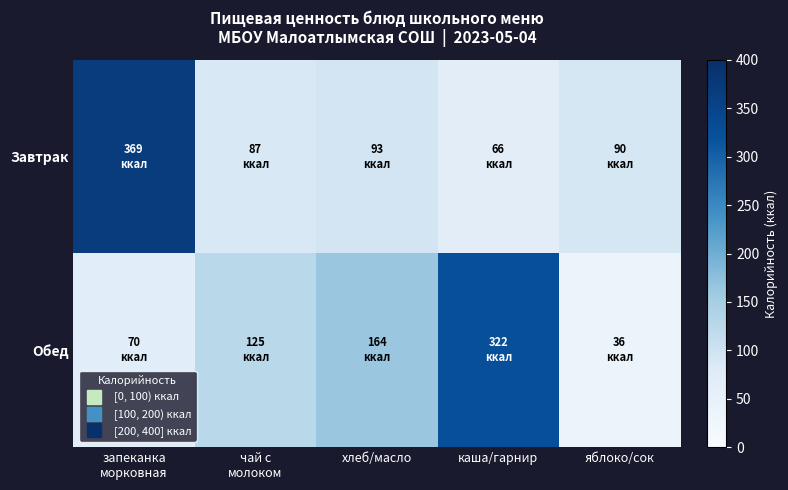

Reading left to right, what are all the values shown in this chart?

Завтрак: запеканка
морковная=369	чай с
молоком=87	хлеб/масло=93	каша/гарнир=66	яблоко/сок=90
Обед: запеканка
морковная=70	чай с
молоком=125	хлеб/масло=164	каша/гарнир=322	яблоко/сок=36